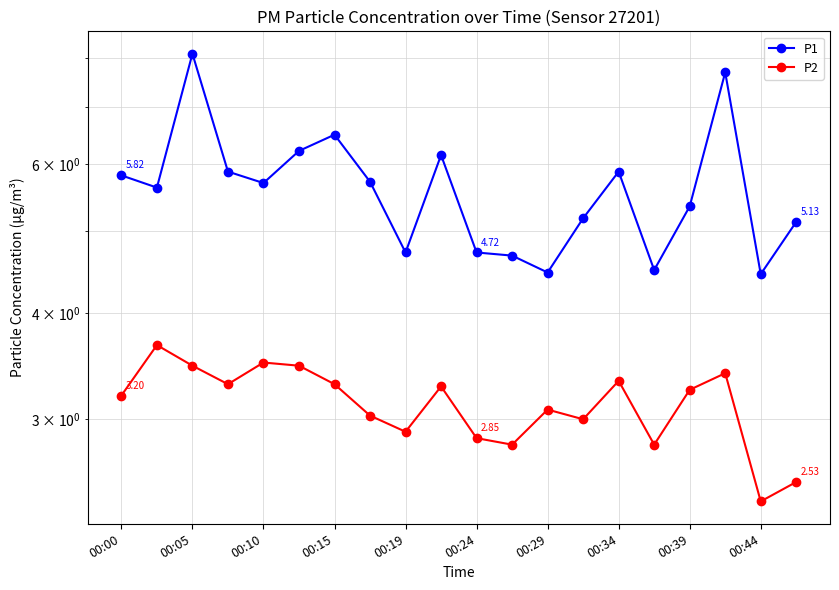

True or false: P1 and P2 cross at least once.

False